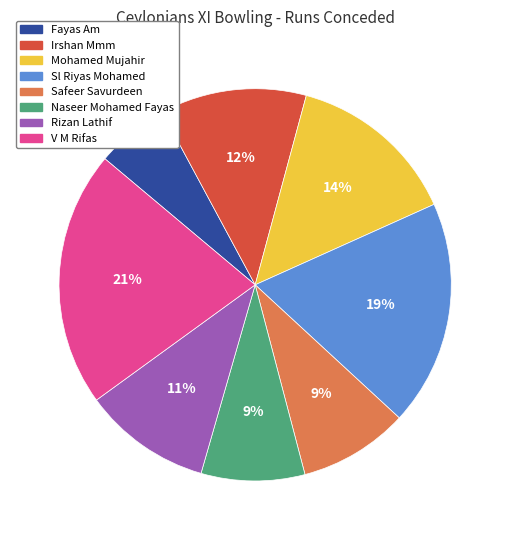

How many segments does this pie chart have?

8